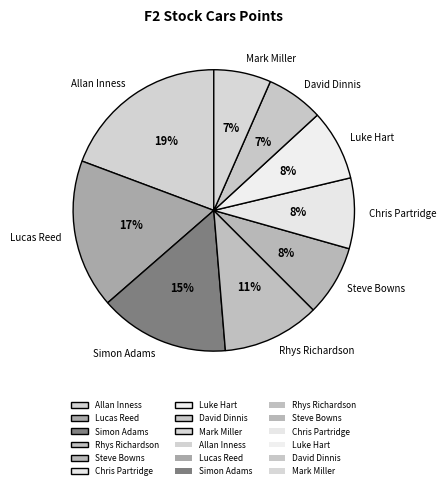

Which slice is the largest?

Allan Inness